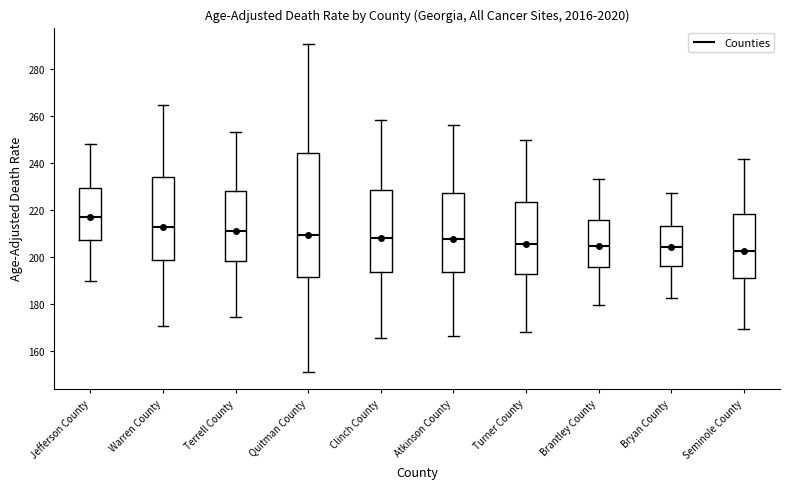

Reading left to right, transcribe this box plot: for each box, give where its median line is, the range the box spans, and where its two whiskers end, as read against the y-axis. The values are not printed on the chart, so give them approximately, as read against the axis.

Jefferson County: median 218, box 208 to 230, whiskers 190 to 248
Warren County: median 214, box 198 to 234, whiskers 170 to 264
Terrell County: median 212, box 198 to 228, whiskers 174 to 254
Quitman County: median 210, box 192 to 244, whiskers 150 to 290
Clinch County: median 208, box 194 to 228, whiskers 166 to 258
Atkinson County: median 208, box 194 to 228, whiskers 166 to 256
Turner County: median 206, box 192 to 224, whiskers 168 to 250
Brantley County: median 204, box 196 to 216, whiskers 180 to 234
Bryan County: median 204, box 196 to 214, whiskers 182 to 228
Seminole County: median 202, box 192 to 218, whiskers 170 to 242